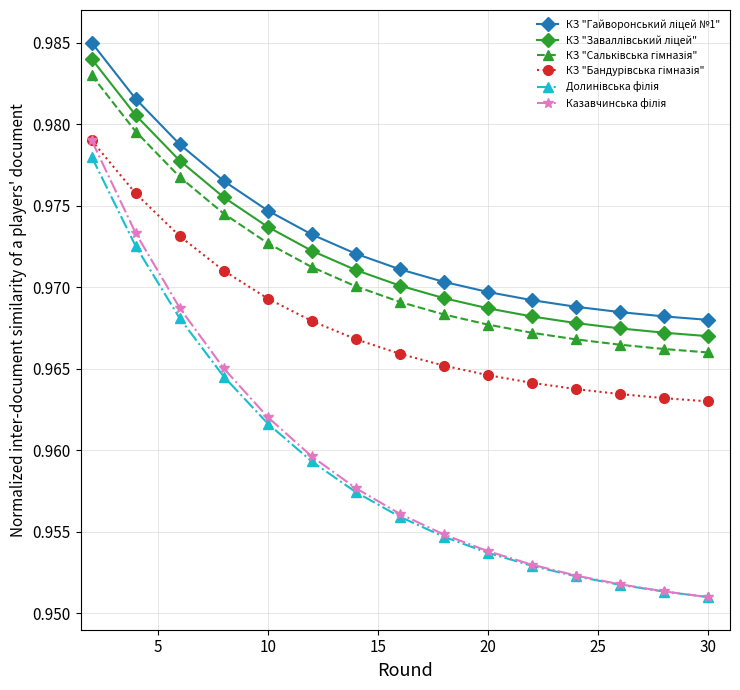

At how many categories does at least one series exceed 0?

15